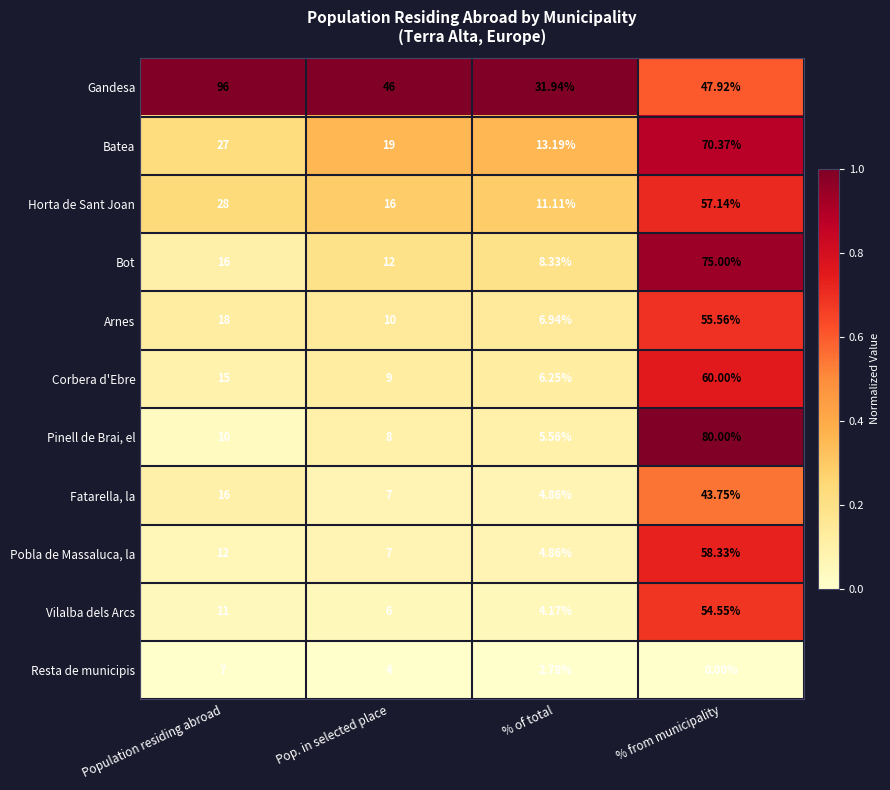

At which label does Gandesa first exceed 47?

Population residing abroad